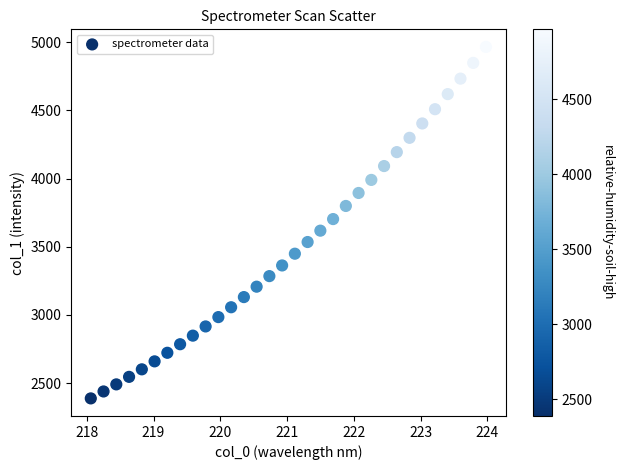

What is the range of Y values (max minus min)?

2579.4